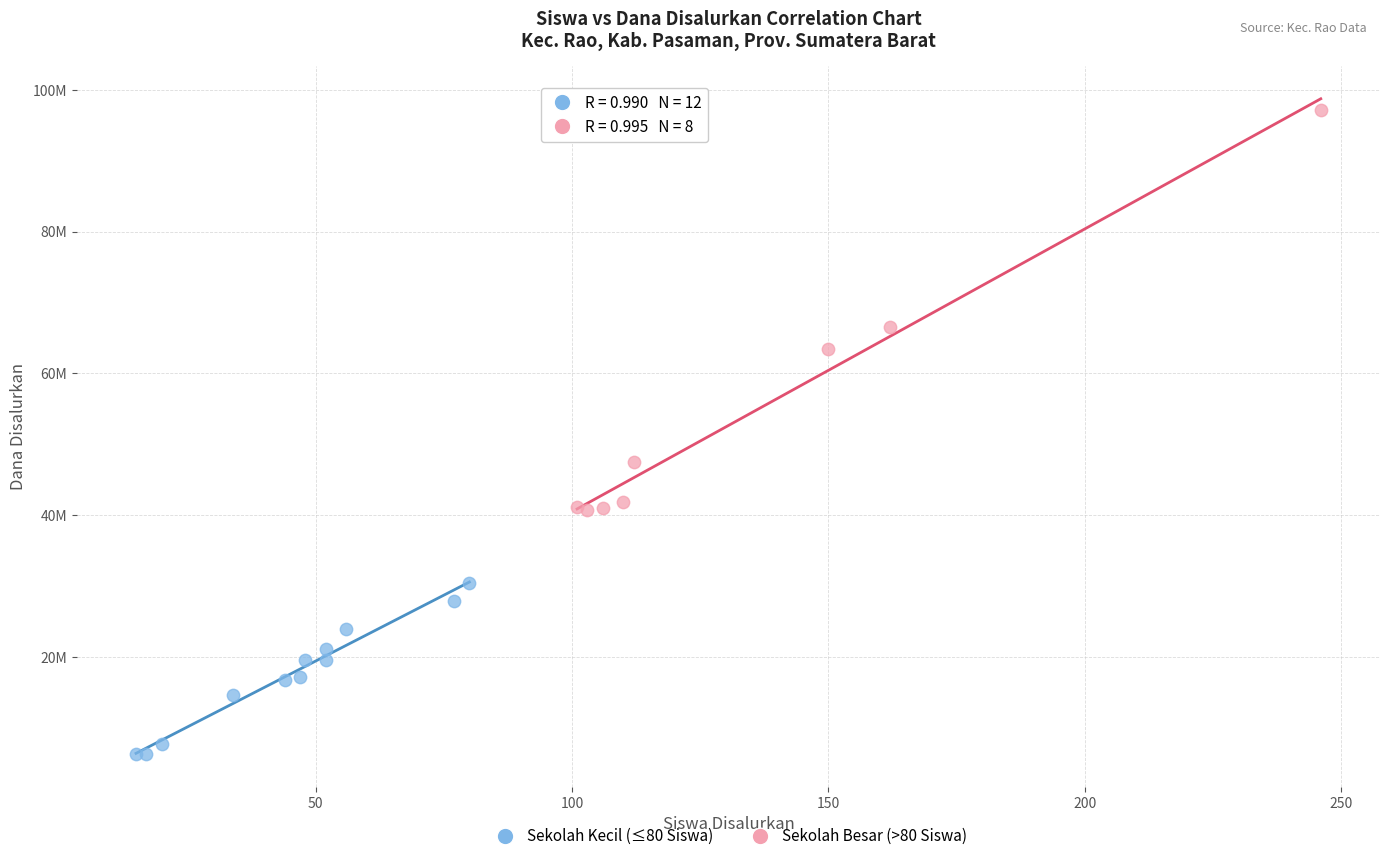

What are all the series names shown in the legend?

Sekolah Kecil (≤80 Siswa), Sekolah Besar (>80 Siswa)